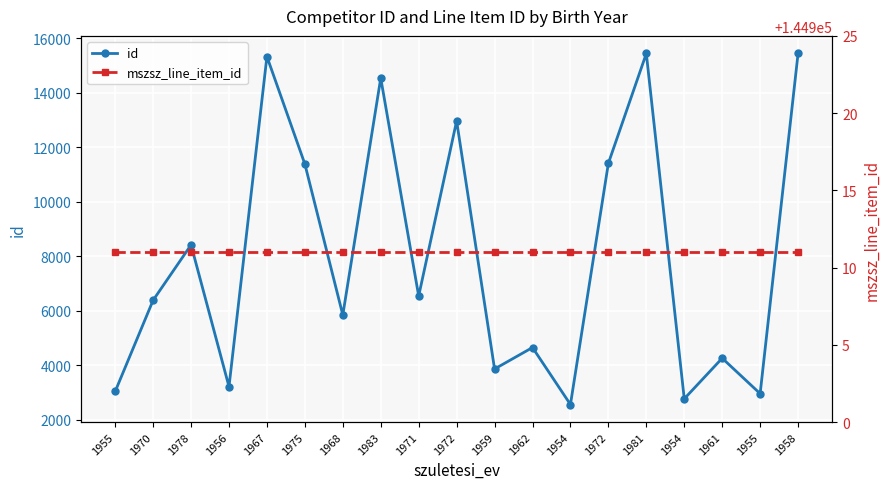

True or false: mszsz_line_item_id has a value of 144911 at 1961.

True